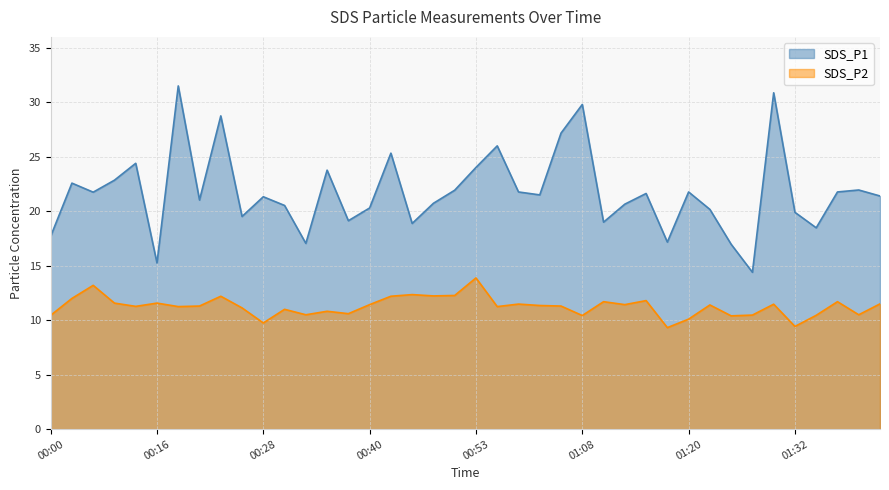

What is the average value of the SDS_P2 series?

11.3